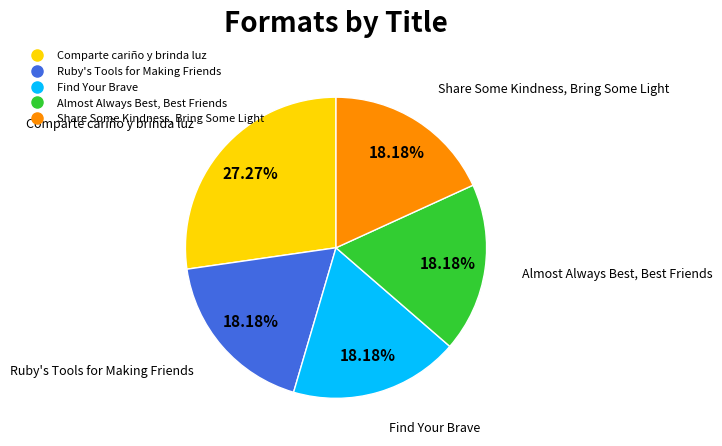

Is there any slice that represents more than half of the pie?

No